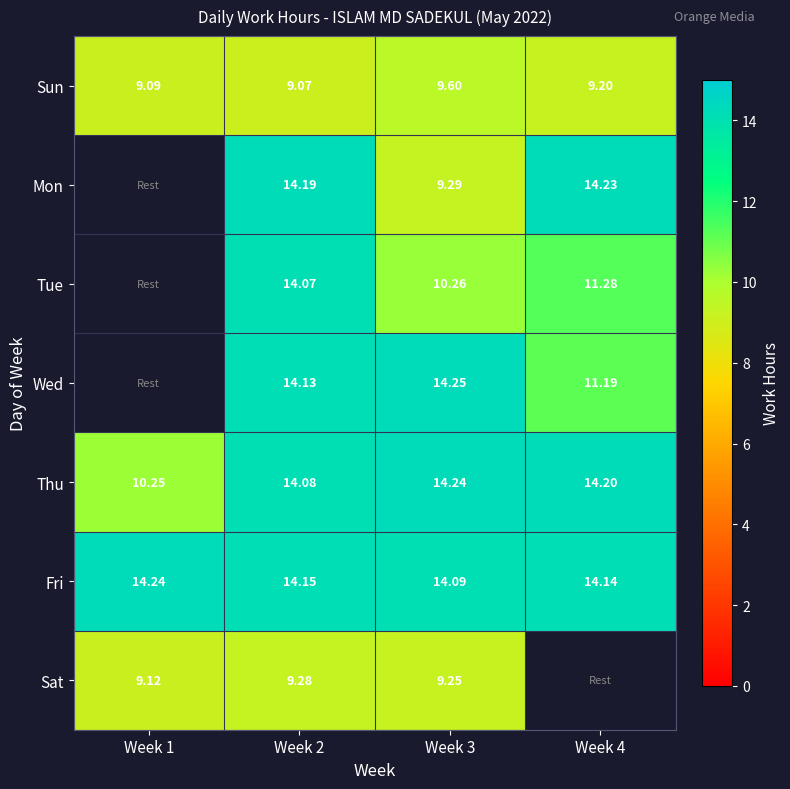

At which label is Sun closest to 9?

Week 2